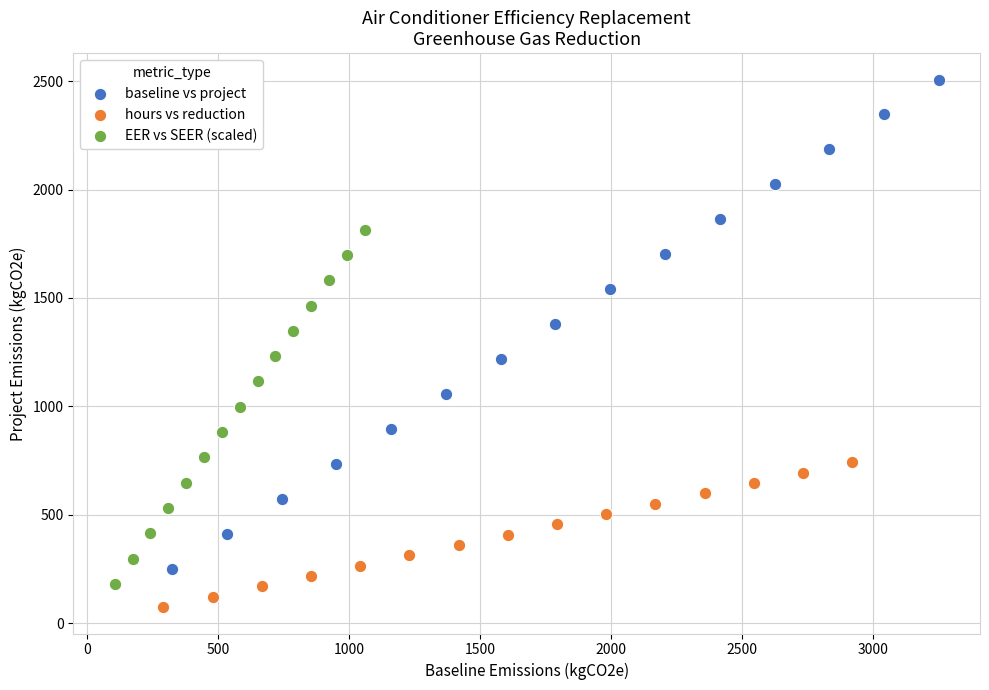

Which series reaches the maximum Y coordinate?

baseline vs project